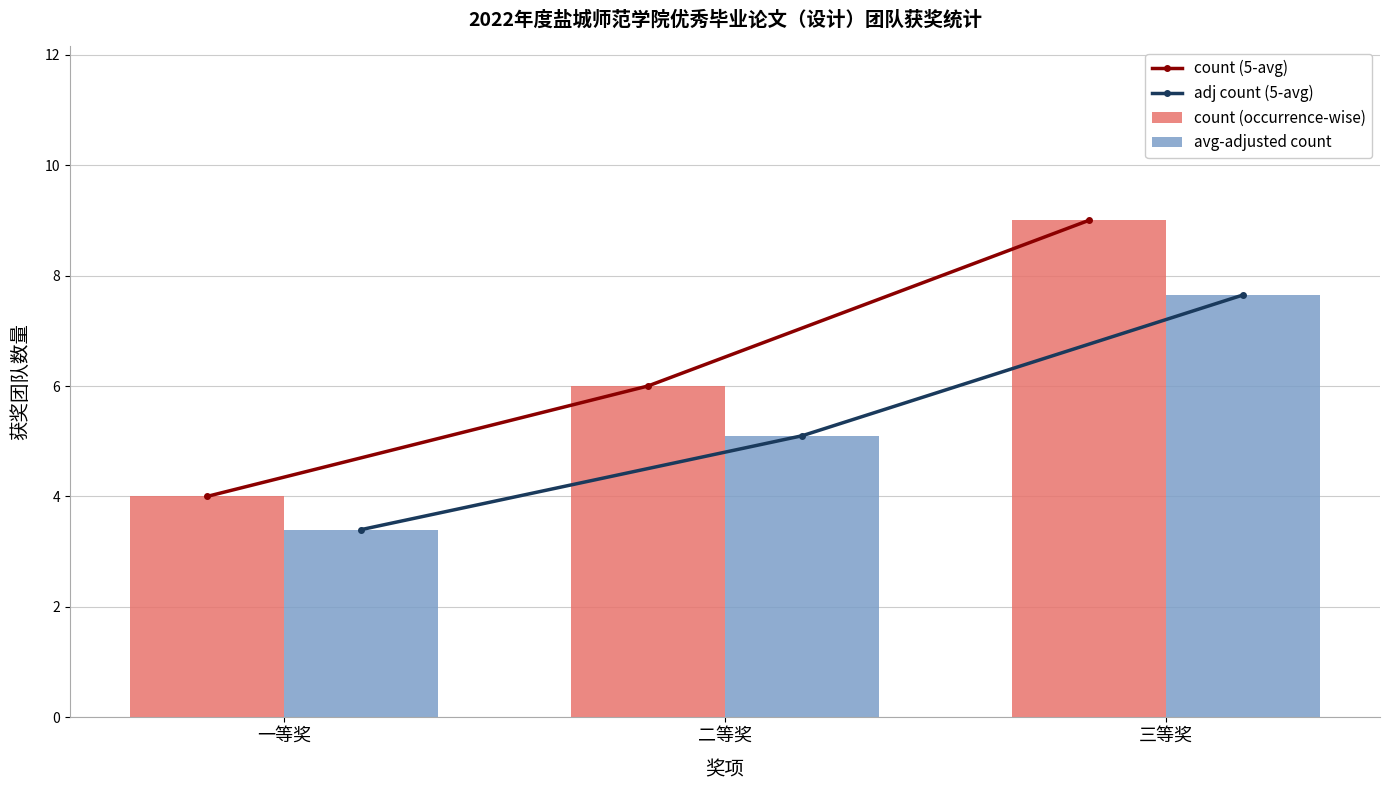

Reading right to left, what are all the values shown in this chart?

count (5-avg): 9.0	6.0	4.0
adj count (5-avg): 7.6	5.1	3.4
count (occurrence-wise): 9.0	6.0	4.0
avg-adjusted count: 7.6	5.1	3.4